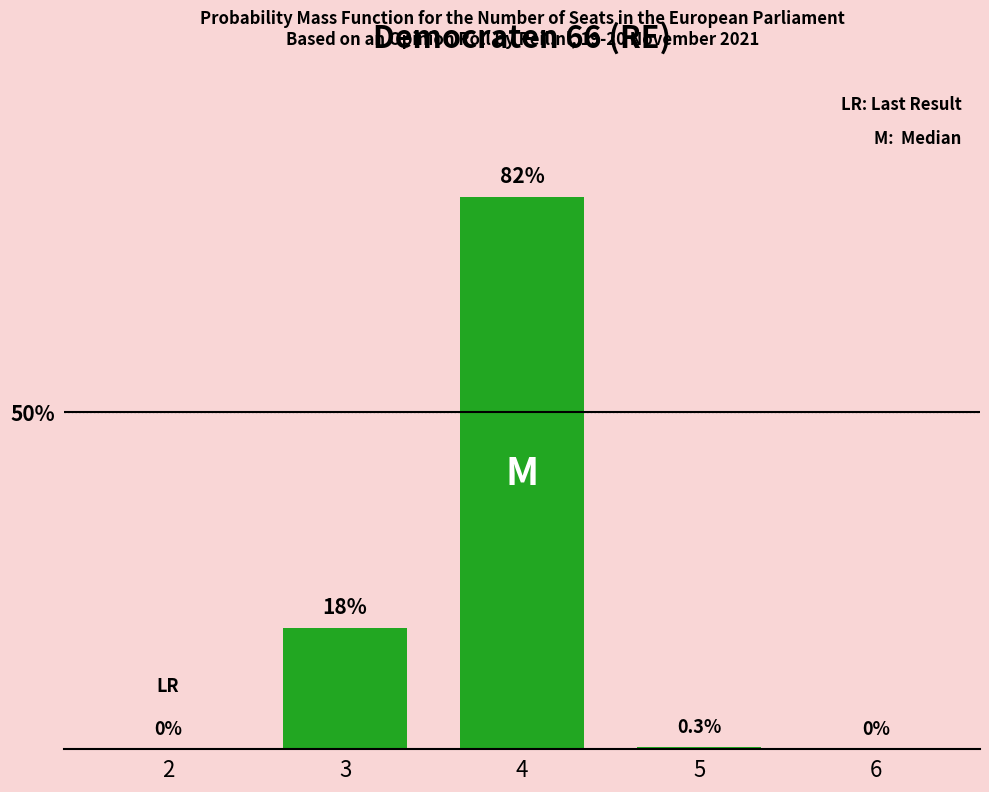

How many series are shown in this chart?

1